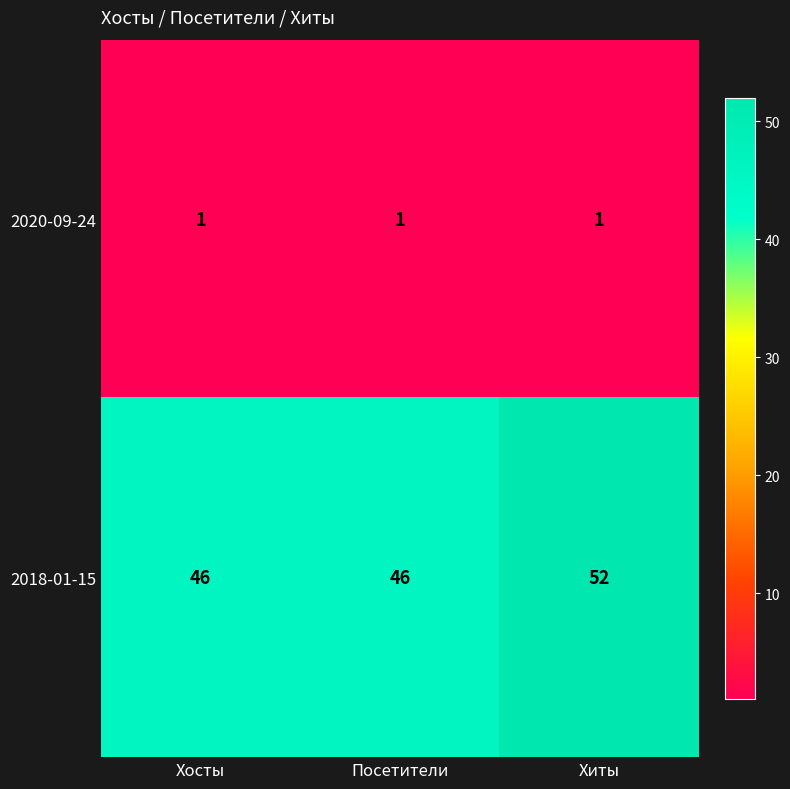

Count the number of categories in the chart.

3